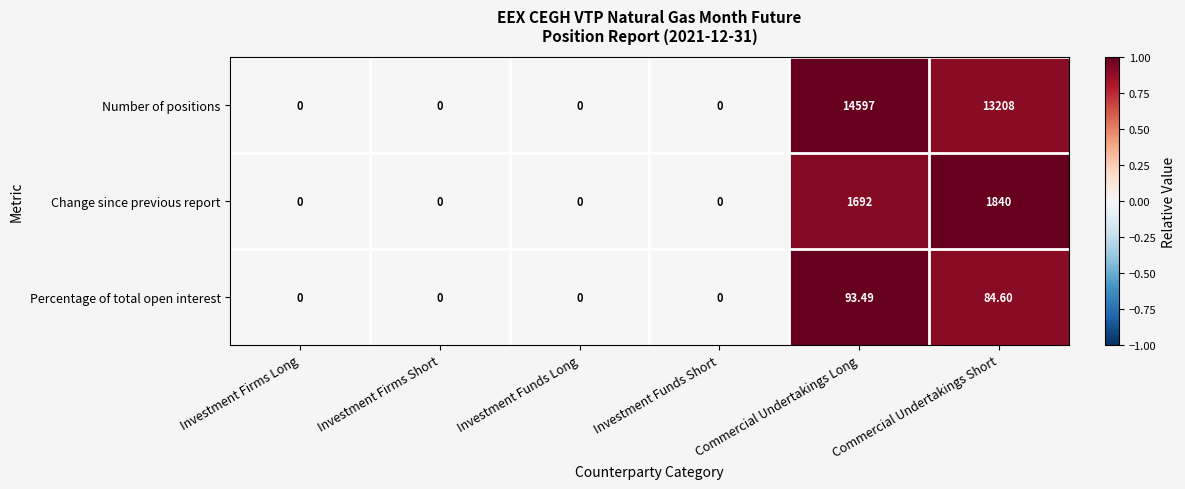

Is the value of Number of positions at Commercial Undertakings Long greater than the value of Percentage of total open interest at Investment Funds Short?

Yes